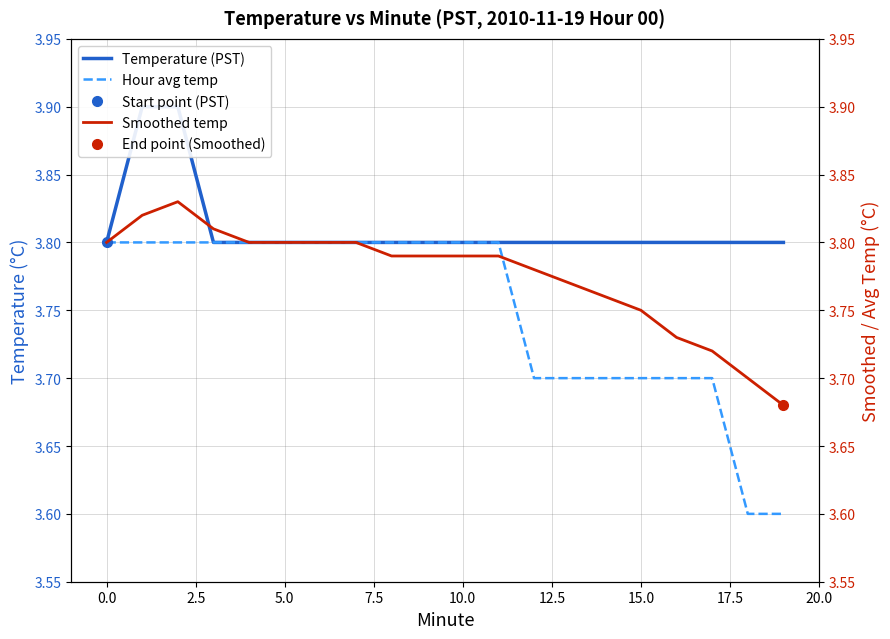

True or false: Hour avg temp has a value of 3.8 at 0.0.

True